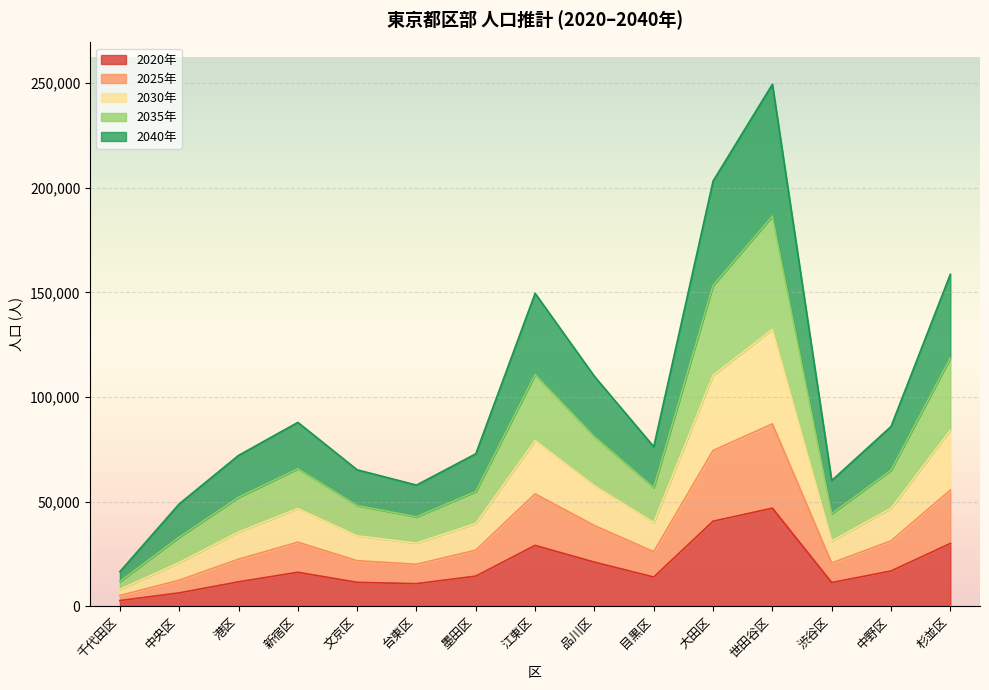

How many categories are shown in the chart?

15